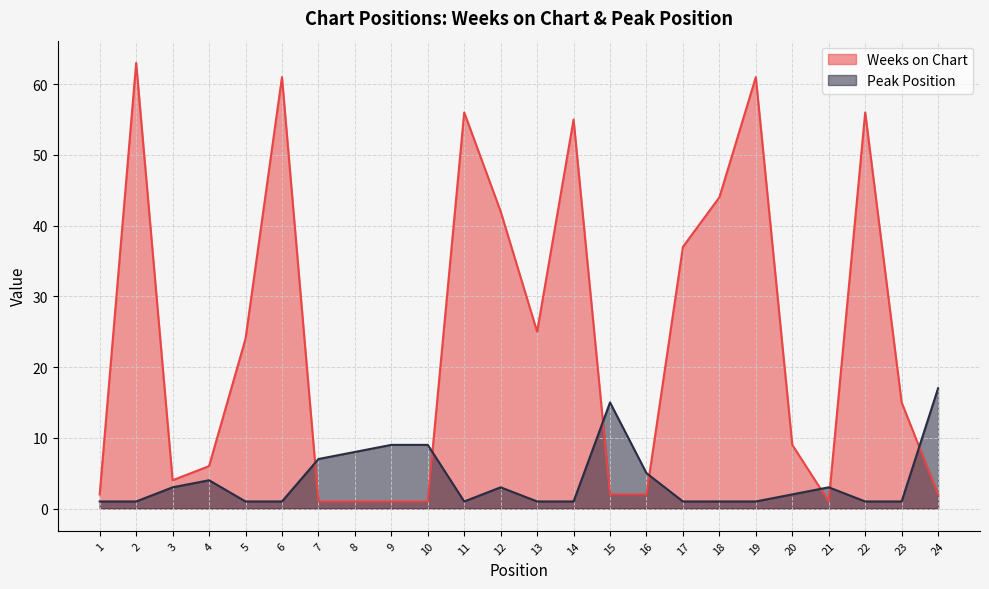

What is the approximate value of Weeks on Chart at 13?

25